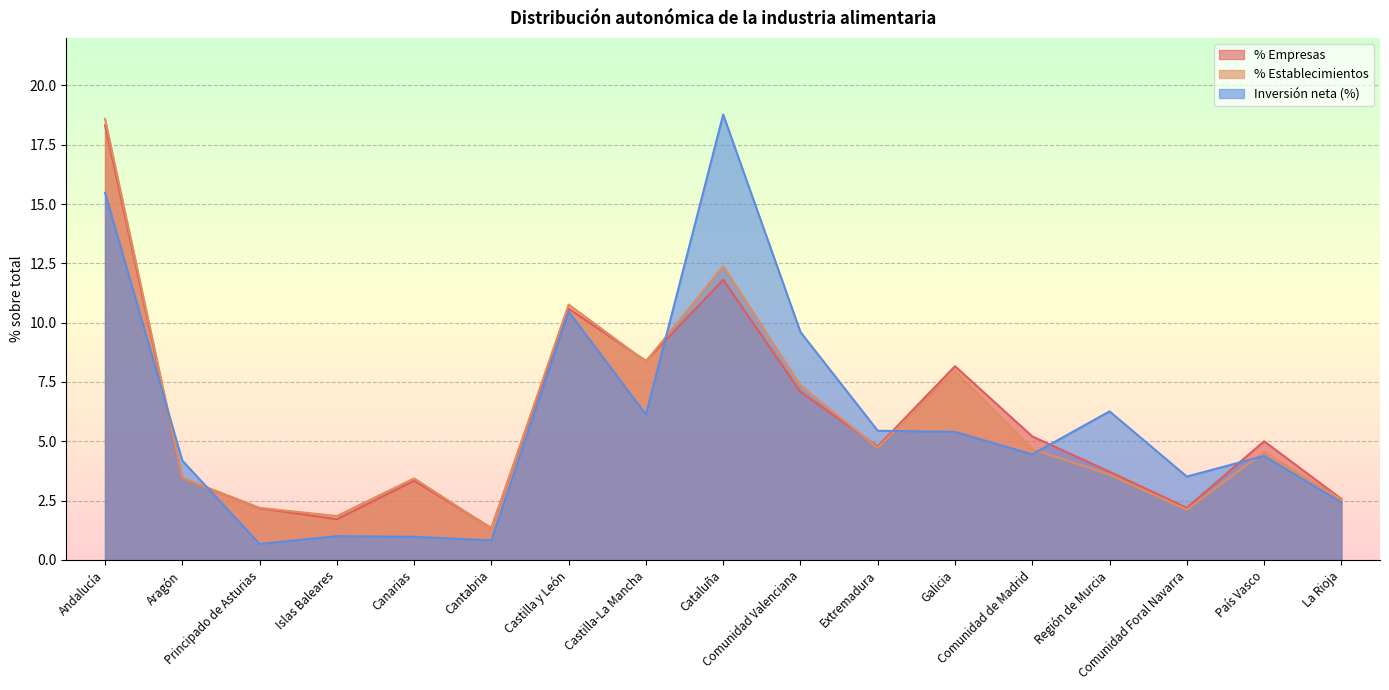

At how many categories does at least one series exceed 2?

15